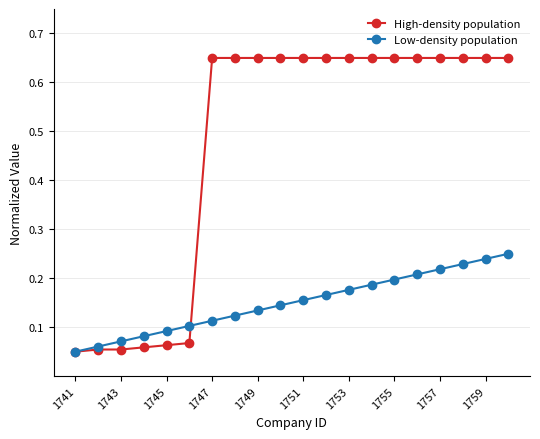

List the series in order of their peak value, highest first.

High-density population, Low-density population